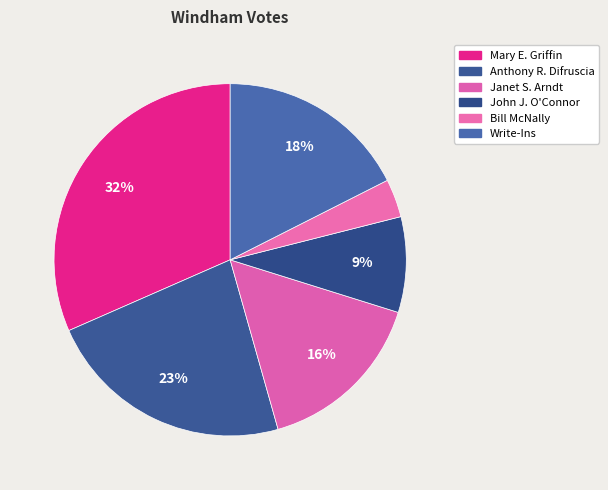

To the nearest percent, what percentage of the pie is John J. O'Connor?

9%